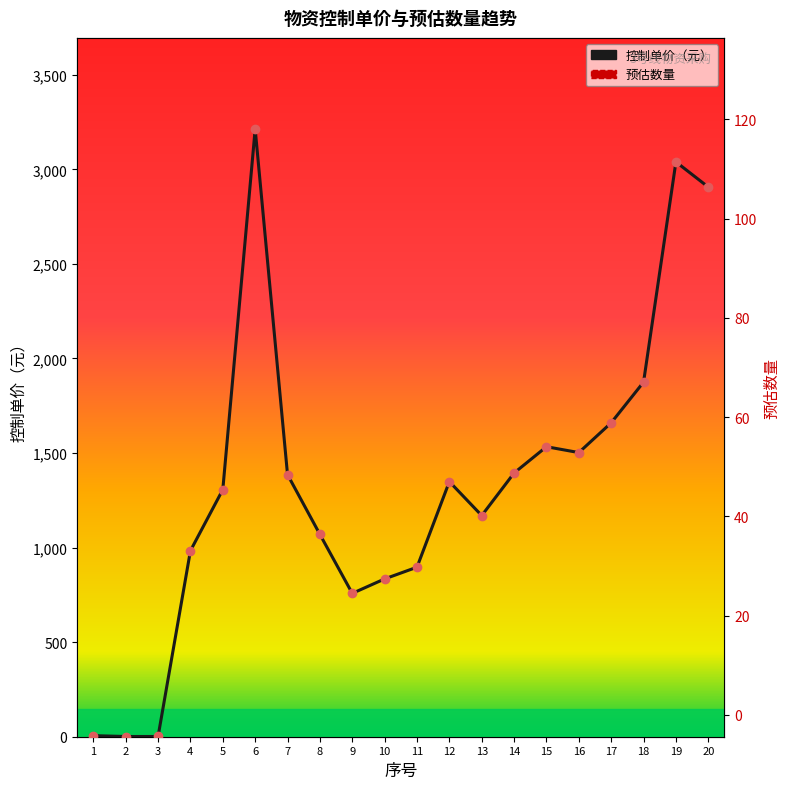

How many intersections are there between 控制单价（元） and 预估数量?

1